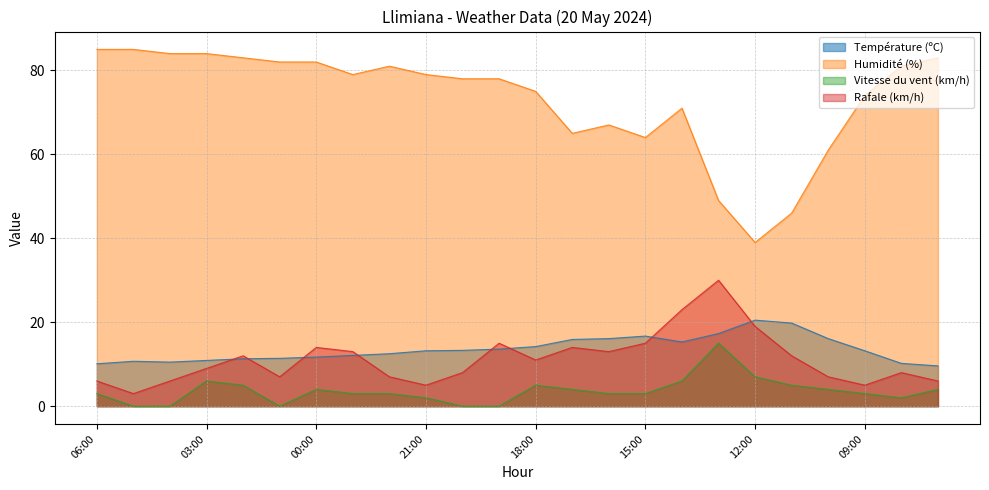

At which category does Humidité (%) reach its first local peak?

22:00